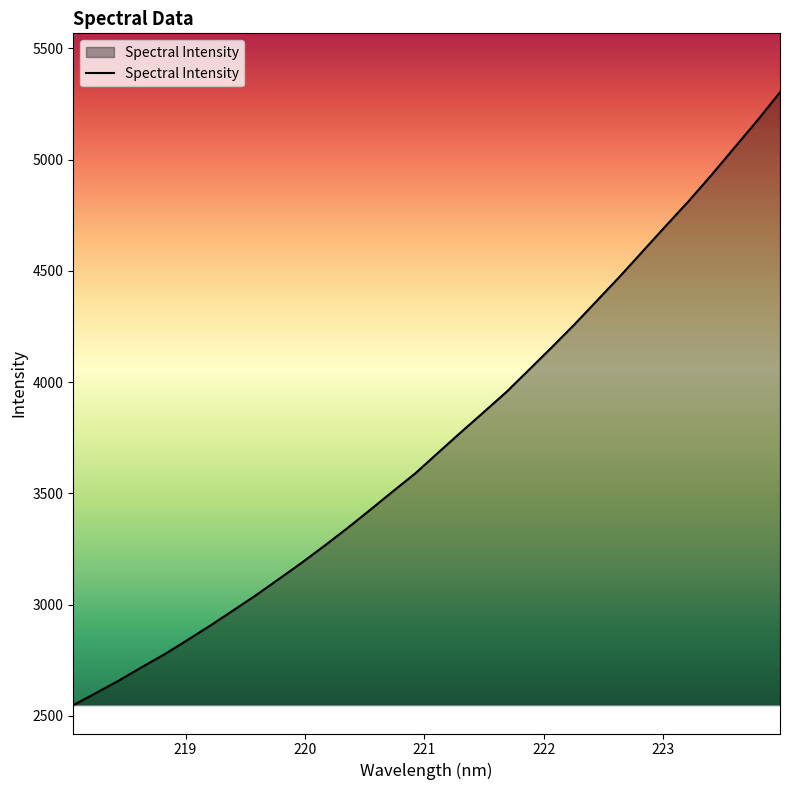

What is the difference between the maximum and minimum values?

2755.0